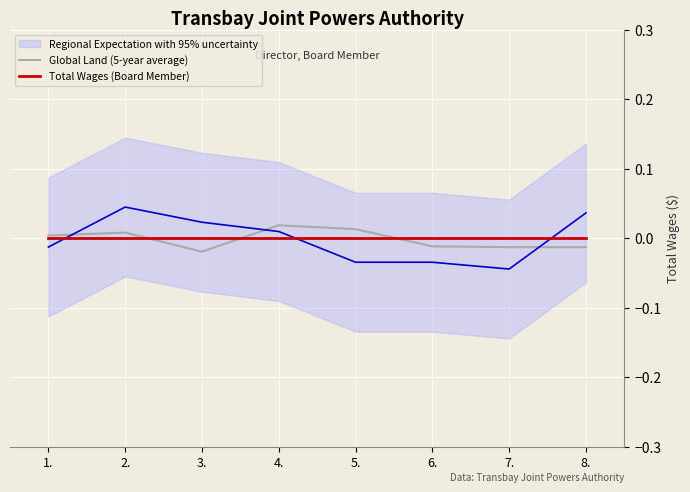

Which series changed the most between 3. and 7.?

Global Land (5-year average)